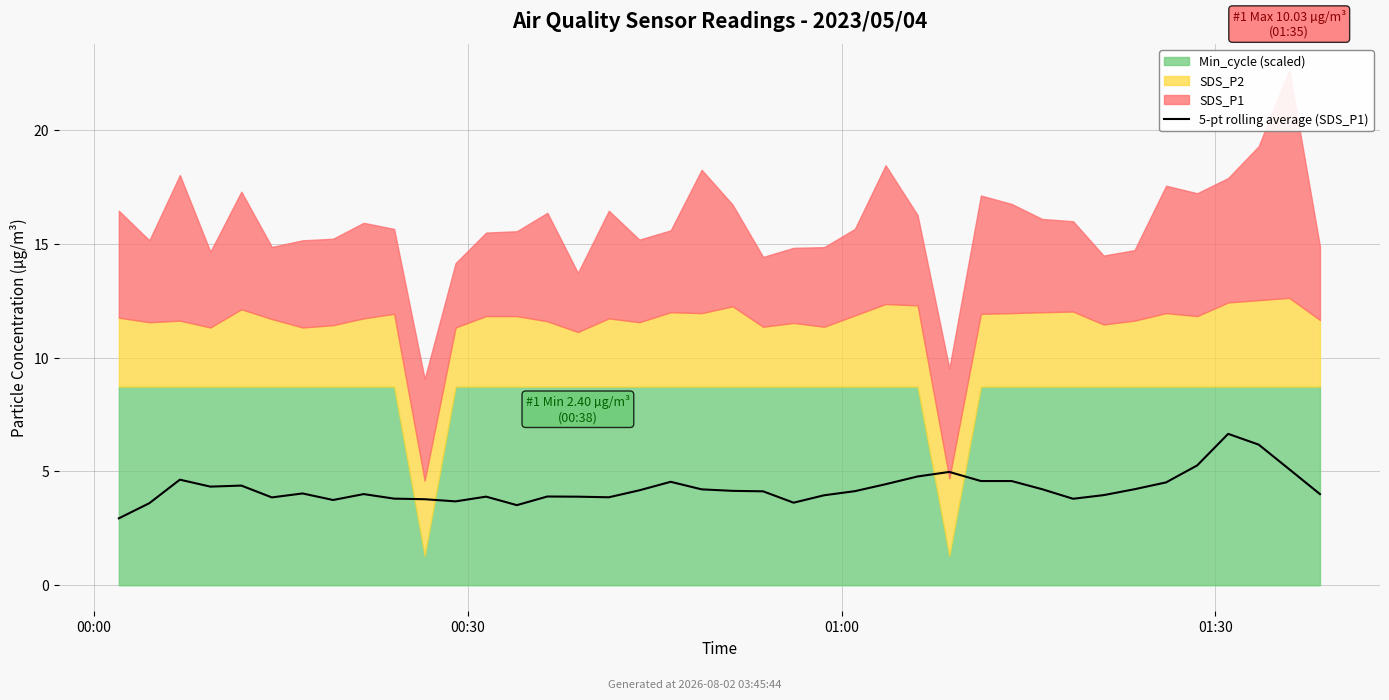

How many interior local peaks (higher than both neighbors) does the data have?

9